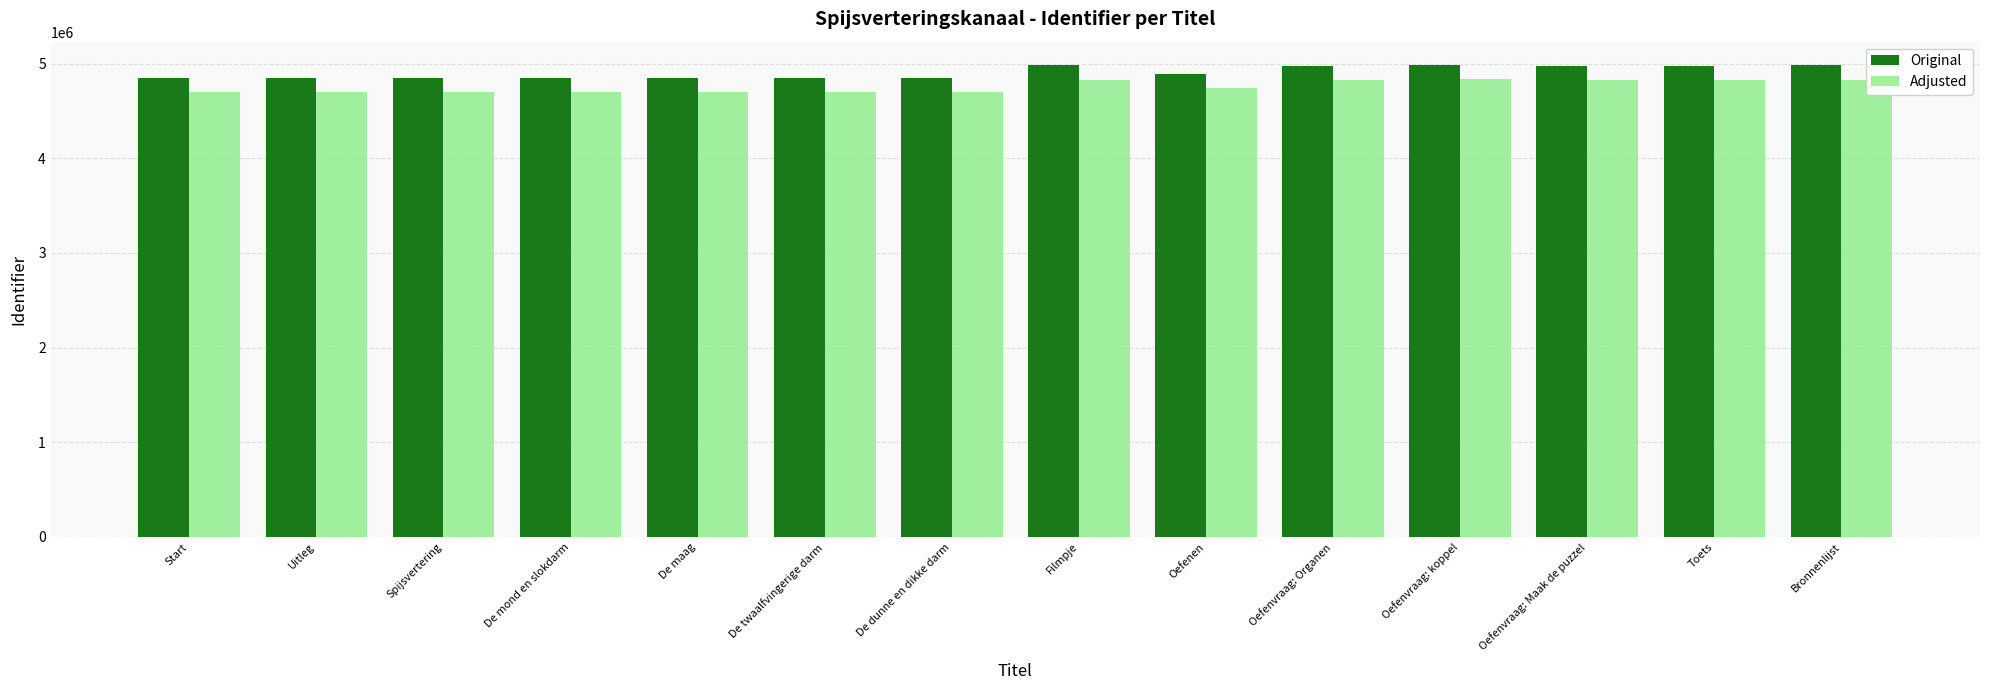

What is the smallest value displayed?

4704950.1